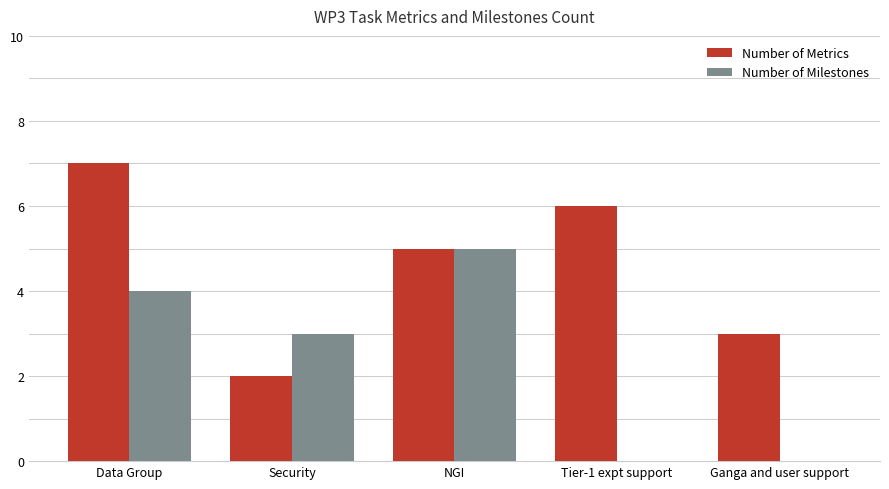

True or false: Number of Milestones has a value of -2 at Ganga and user support.

False